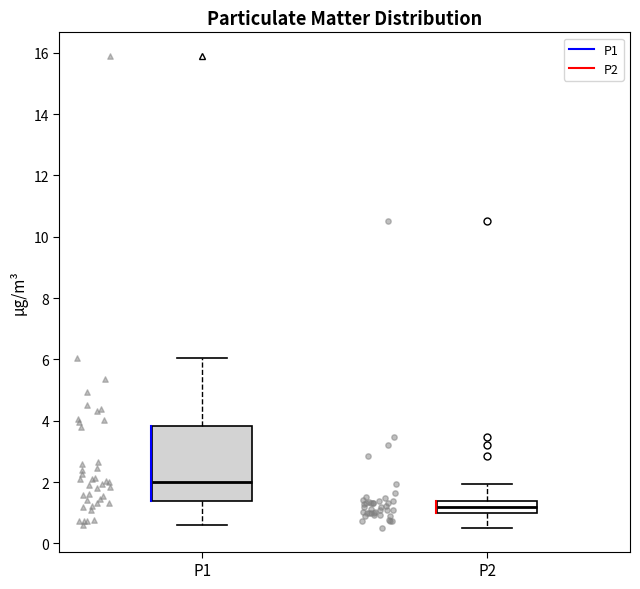

Reading left to right, transcribe this box plot: for each box, give where its median line is, the range the box spans, and where its two whiskers end, as read against the y-axis. The values are not printed on the chart, so give them approximately, as read against the axis.

P1: median 2.0, box 1.4 to 3.8, whiskers 0.6 to 6.0
P2: median 1.2, box 1.0 to 1.4, whiskers 0.6 to 2.0